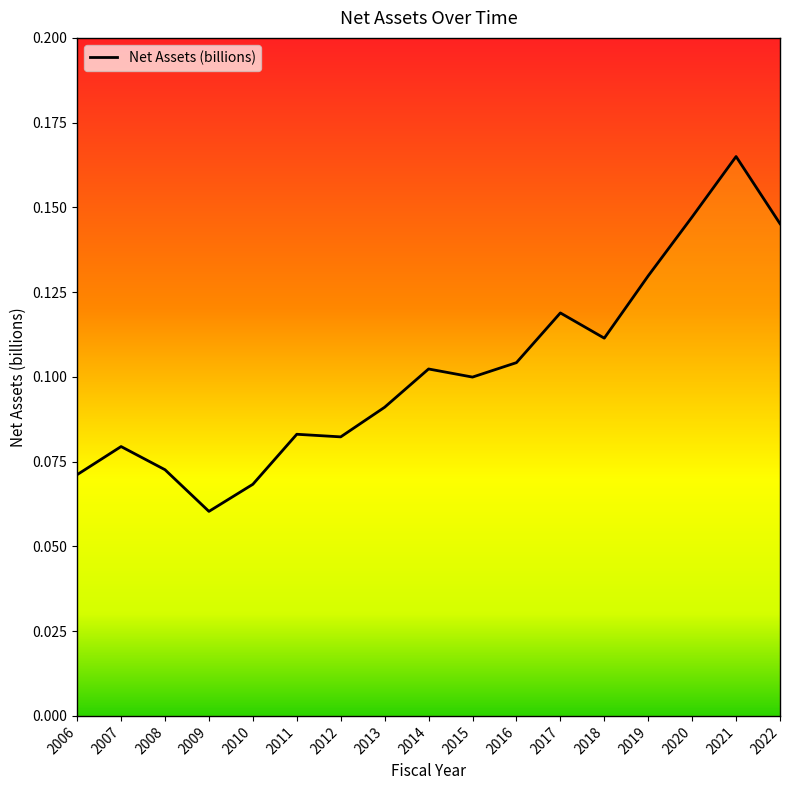

Count the number of categories in the chart.

17